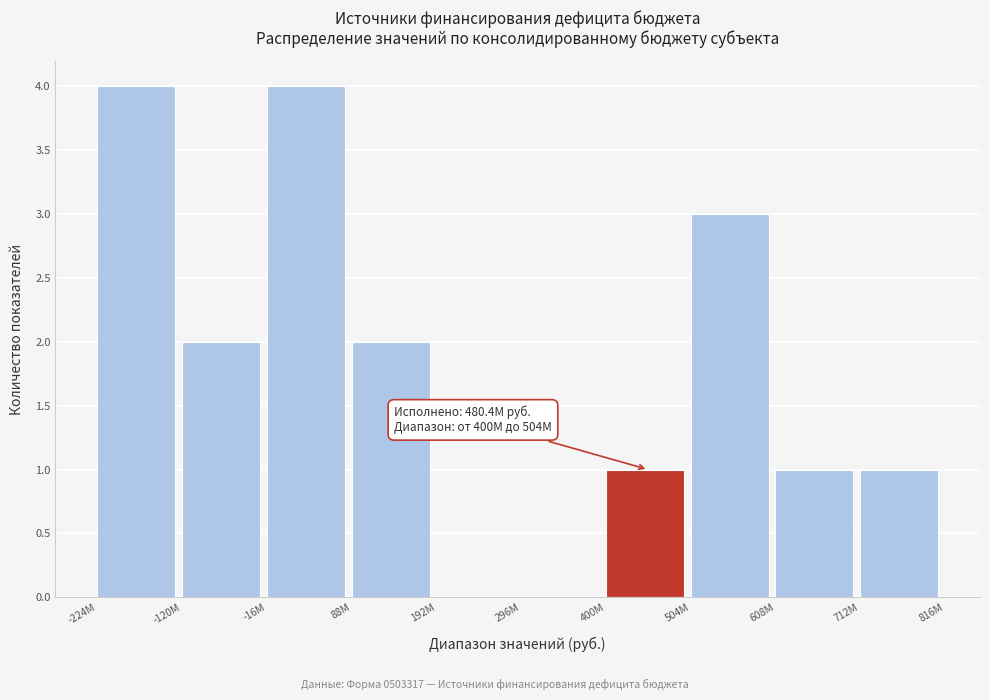

Reading left to right, what are all the values shown in this chart?

-224М=4	-120М=2	-16М=4	88М=2	192М=0	296М=0	400М=1	504М=3	608М=1	712М=1